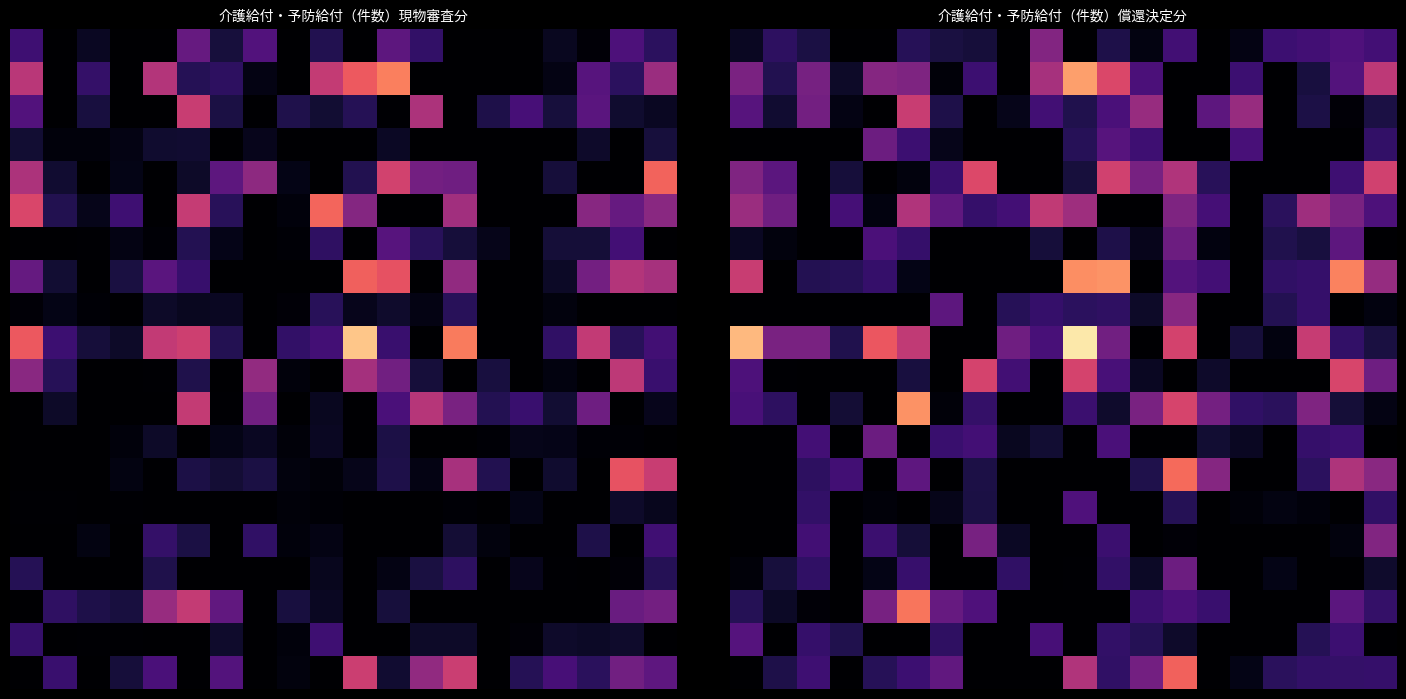

Which has a higher value, 7 or 4?

7